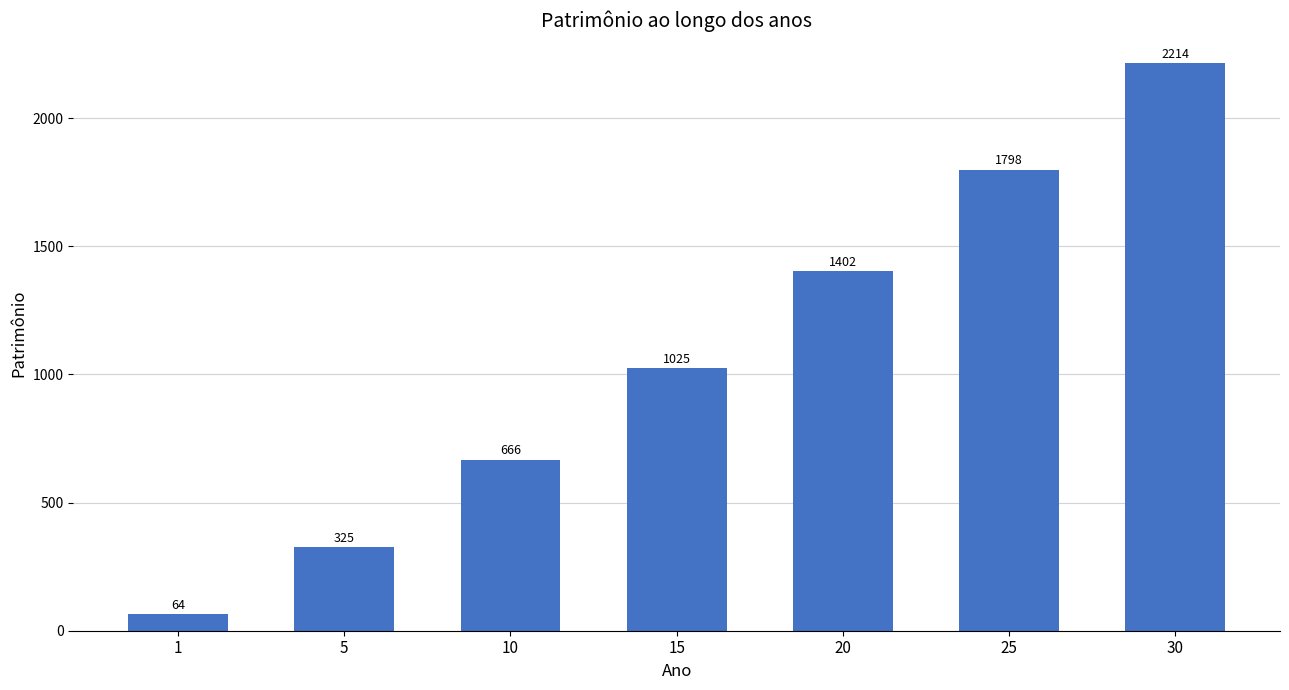

The value at 15 is 1024.6. True or false?

True